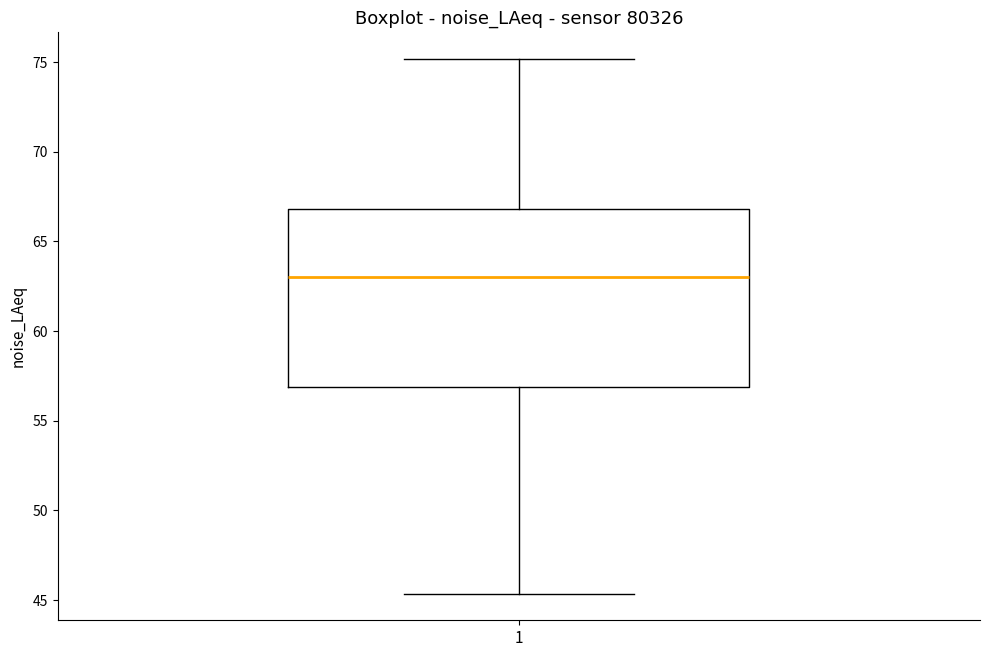

Where is the lower edge of the box at x = 1 on the y-axis? The values are not printed on the chart, so give them approximately, as read against the axis.

57.0